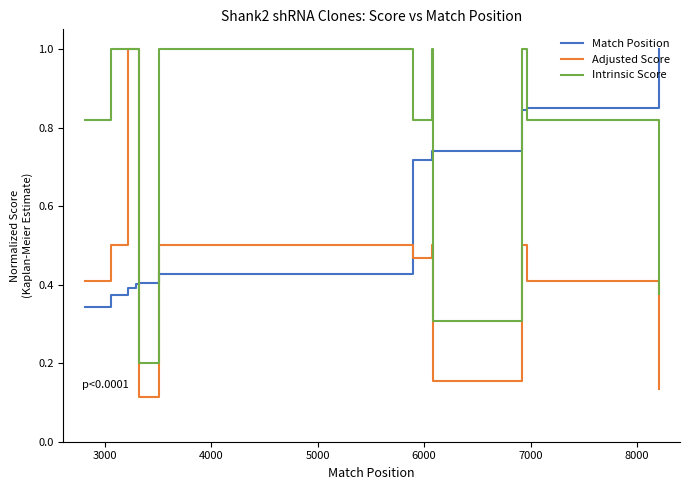

What is the greatest value displayed?

1.0